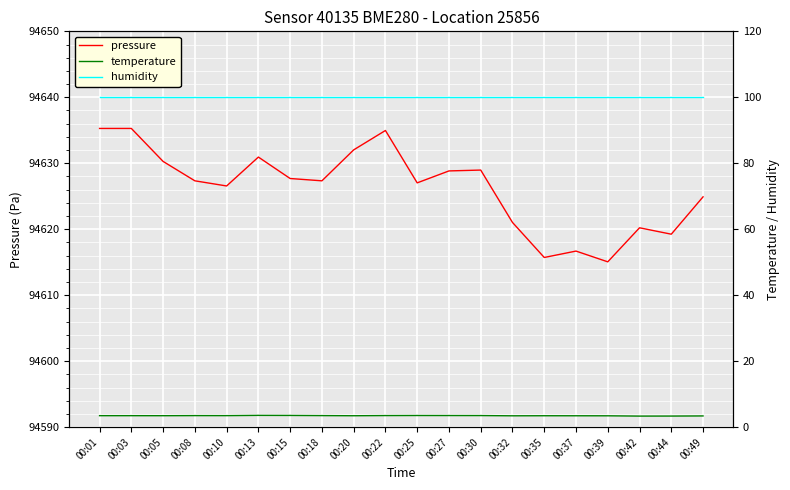

Count the temperature values in the range 3 to 4.

20